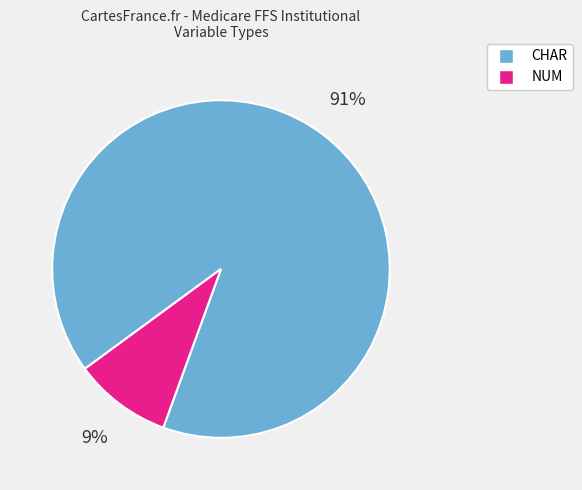

What is the majority slice?

CHAR